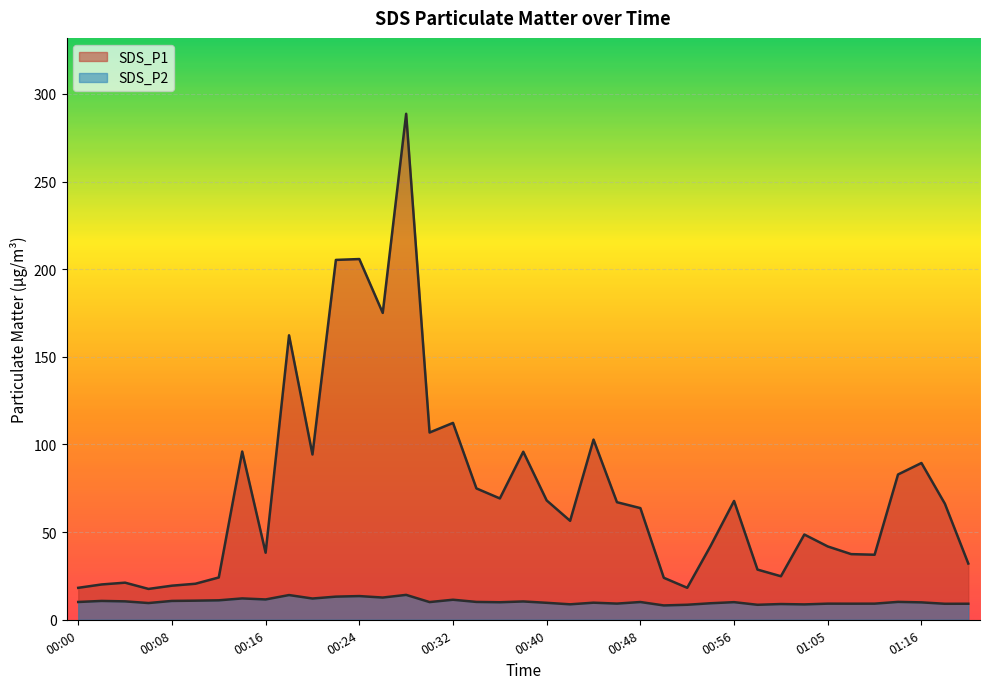

True or false: SDS_P1 and SDS_P2 intersect in this chart.

False